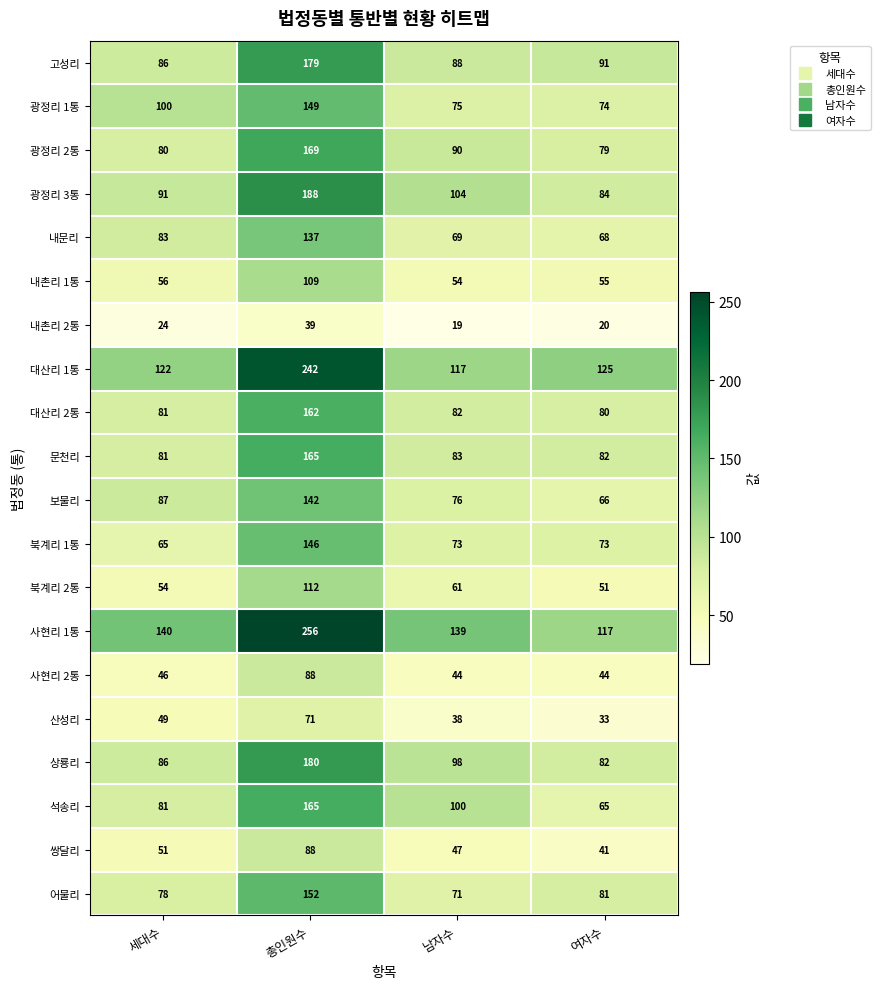

What is the maximum value shown in the chart?

256